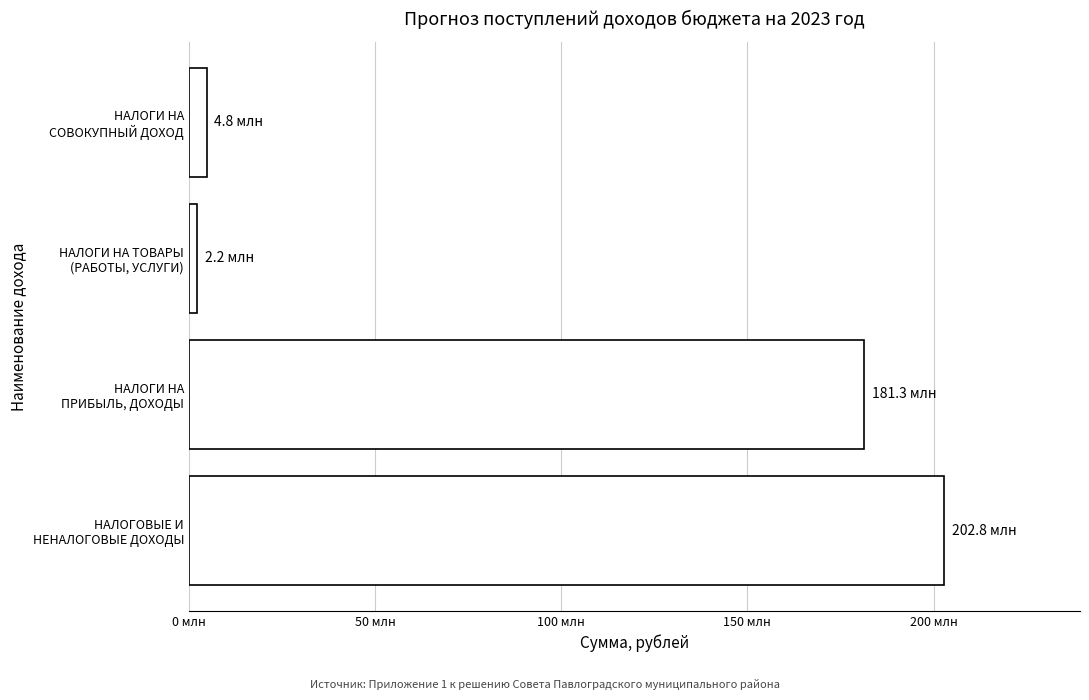

What is the smallest value displayed?

2160744.5